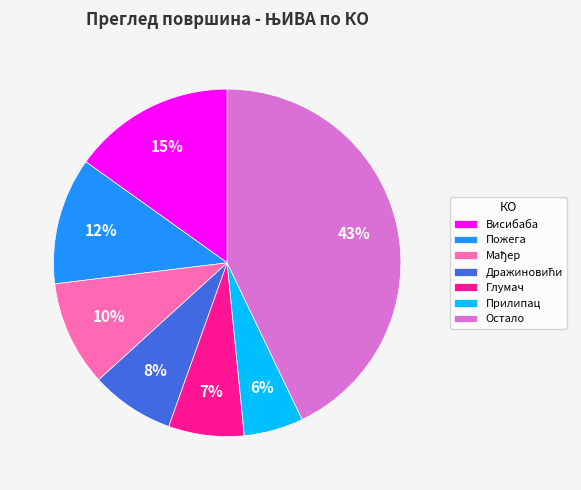

Between Пожега and Остало, which is larger?

Остало